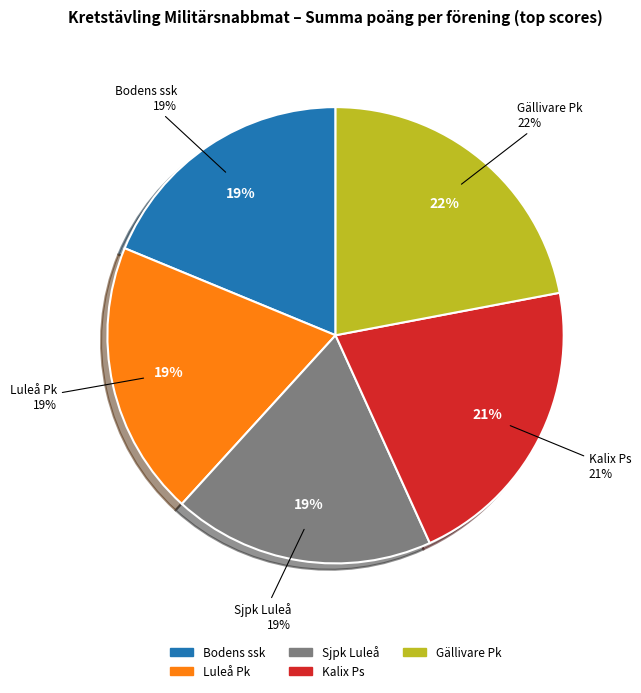

What percentage is the Bodens ssk slice, to the nearest percent?

19%